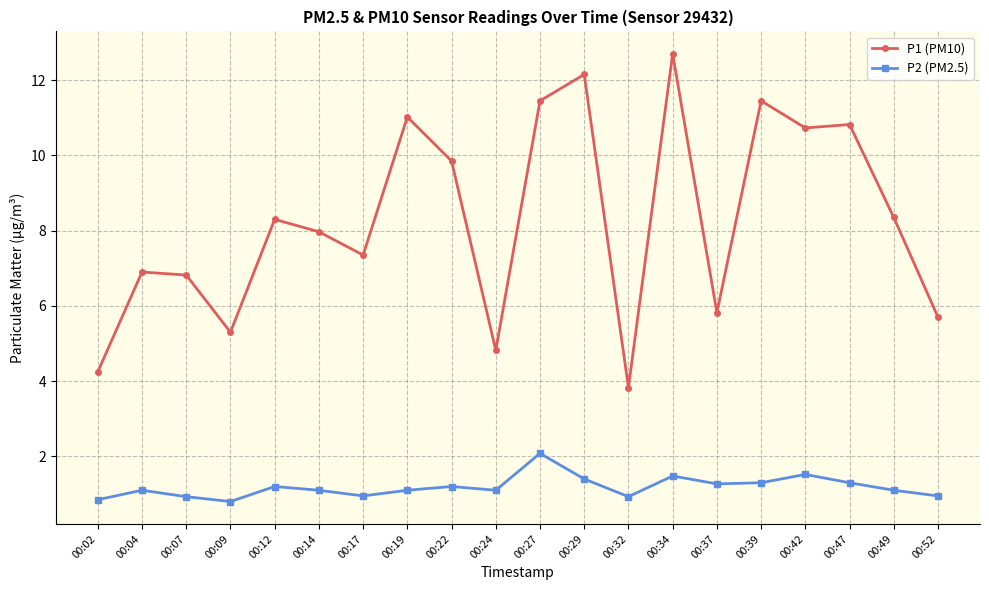

At which category does P2 (PM2.5) reach its first local valley?

00:09